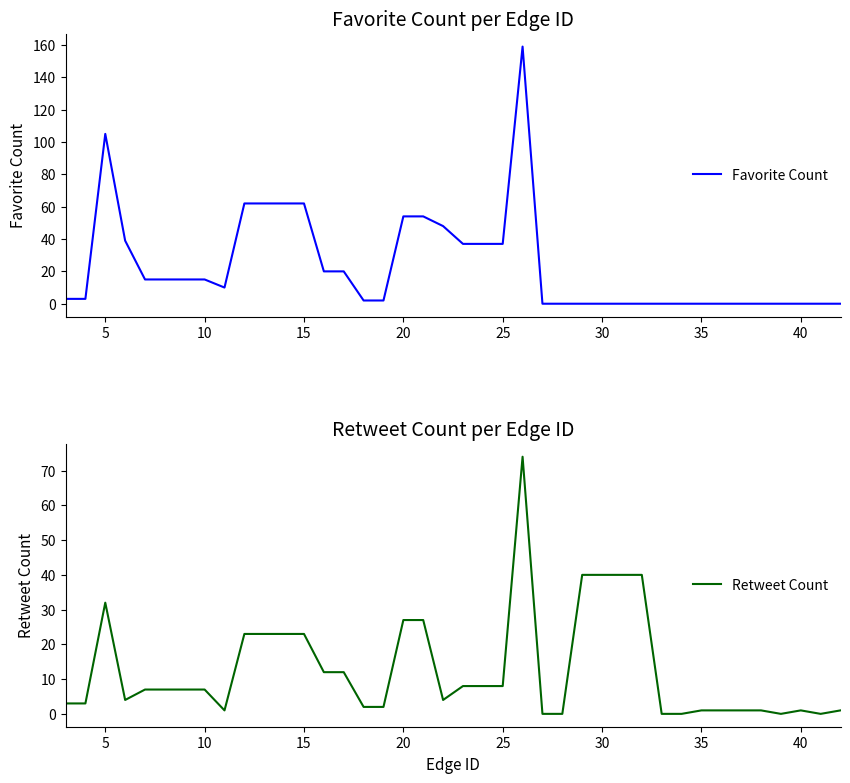

True or false: Favorite Count has a value of 53 at 25.

False